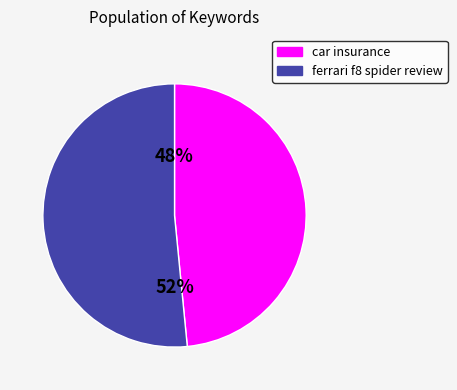

The ferrari f8 spider review slice represents 37% of the pie. True or false?

False